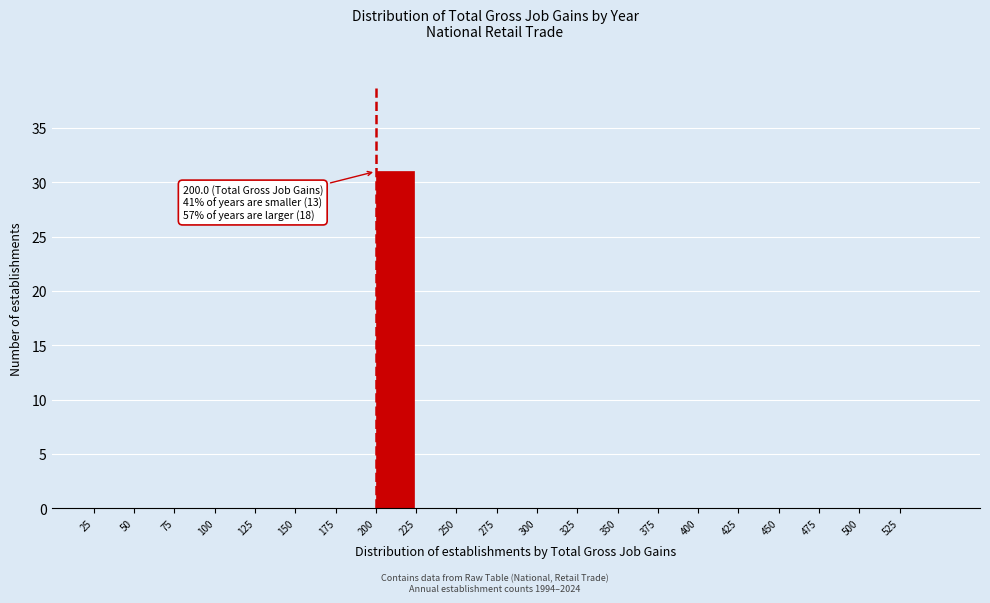

Over which range of the x-axis is the bar tallest?

200 to 225